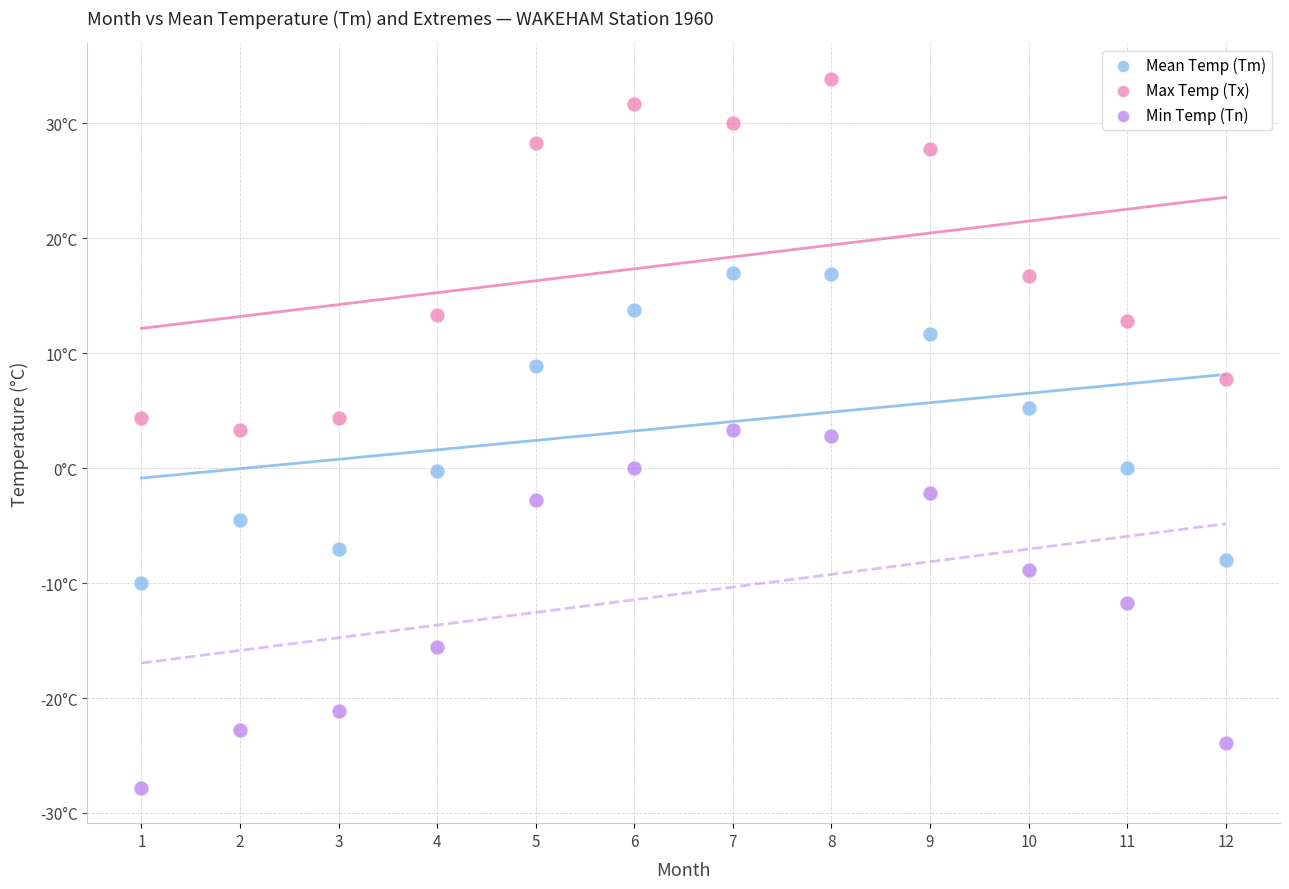

Which series reaches the maximum Y coordinate?

Max Temp (Tx)